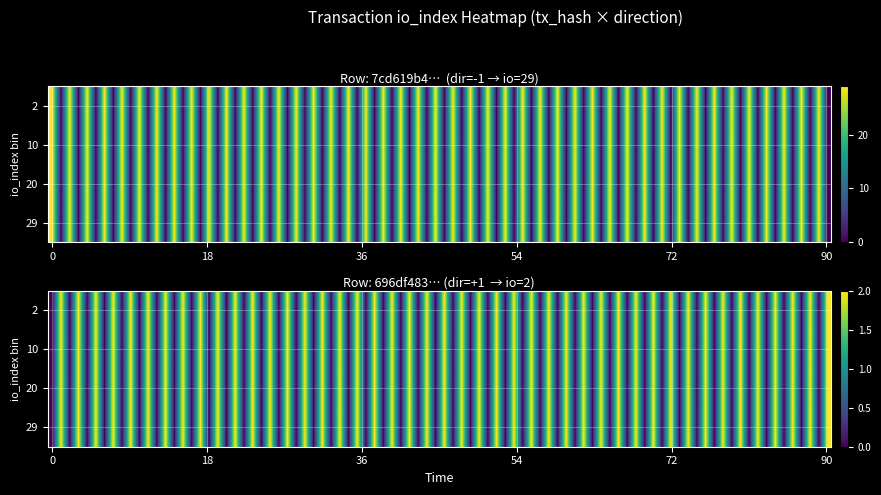

What is the total value across all series at io_index?

31